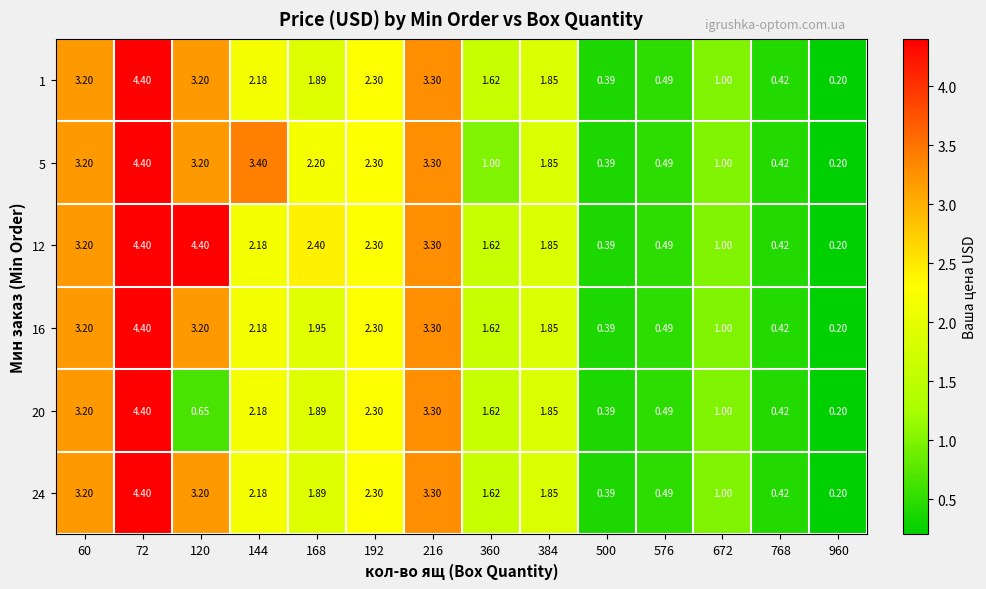

Reading left to right, what are all the values shown in this chart?

1: 60=3.2	72=4.4	120=3.2	144=2.2	168=1.9	192=2.3	216=3.3	360=1.6	384=1.9	500=0.4	576=0.5	672=1.0	768=0.4	960=0.2
5: 60=3.2	72=4.4	120=3.2	144=3.4	168=2.2	192=2.3	216=3.3	360=1.0	384=1.9	500=0.4	576=0.5	672=1.0	768=0.4	960=0.2
12: 60=3.2	72=4.4	120=4.4	144=2.2	168=2.4	192=2.3	216=3.3	360=1.6	384=1.9	500=0.4	576=0.5	672=1.0	768=0.4	960=0.2
16: 60=3.2	72=4.4	120=3.2	144=2.2	168=1.9	192=2.3	216=3.3	360=1.6	384=1.9	500=0.4	576=0.5	672=1.0	768=0.4	960=0.2
20: 60=3.2	72=4.4	120=0.7	144=2.2	168=1.9	192=2.3	216=3.3	360=1.6	384=1.9	500=0.4	576=0.5	672=1.0	768=0.4	960=0.2
24: 60=3.2	72=4.4	120=3.2	144=2.2	168=1.9	192=2.3	216=3.3	360=1.6	384=1.9	500=0.4	576=0.5	672=1.0	768=0.4	960=0.2